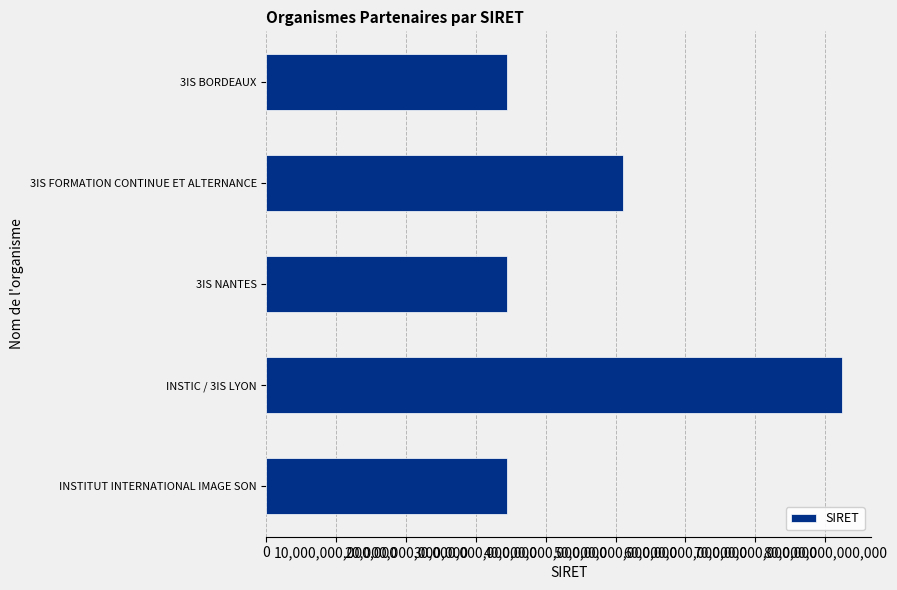

Does the chart contain any negative values?

No